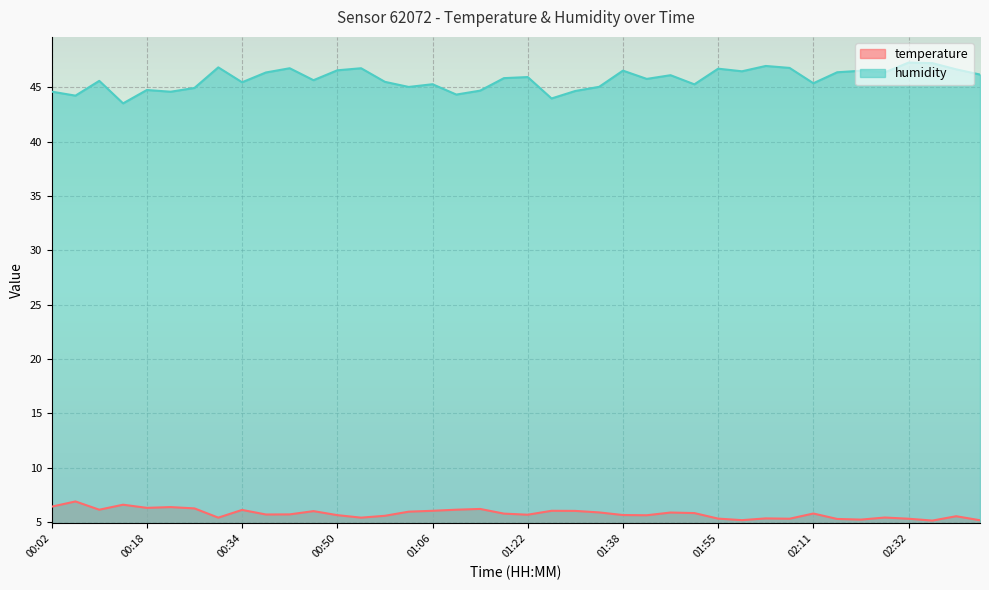

Which label corresponds to the largest value in the chart?

02:32